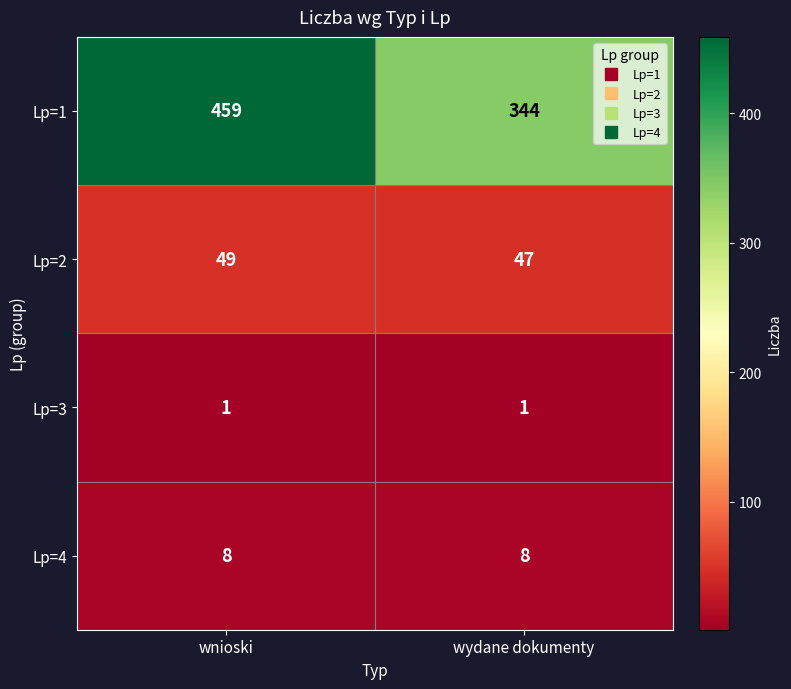

List the series in order of their peak value, lowest first.

Lp=3, Lp=4, Lp=2, Lp=1